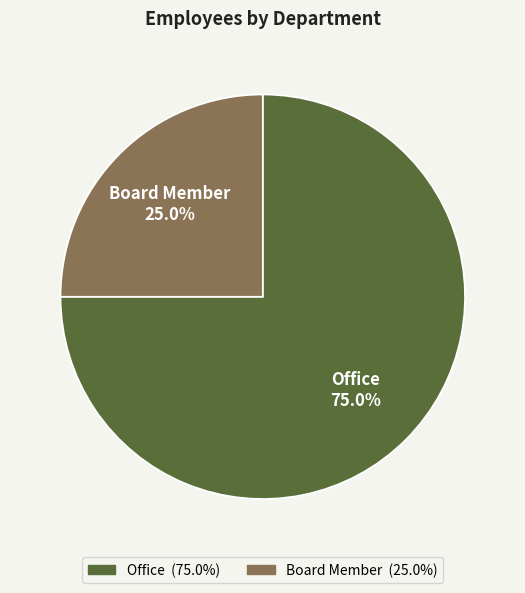

How many segments does this pie chart have?

2